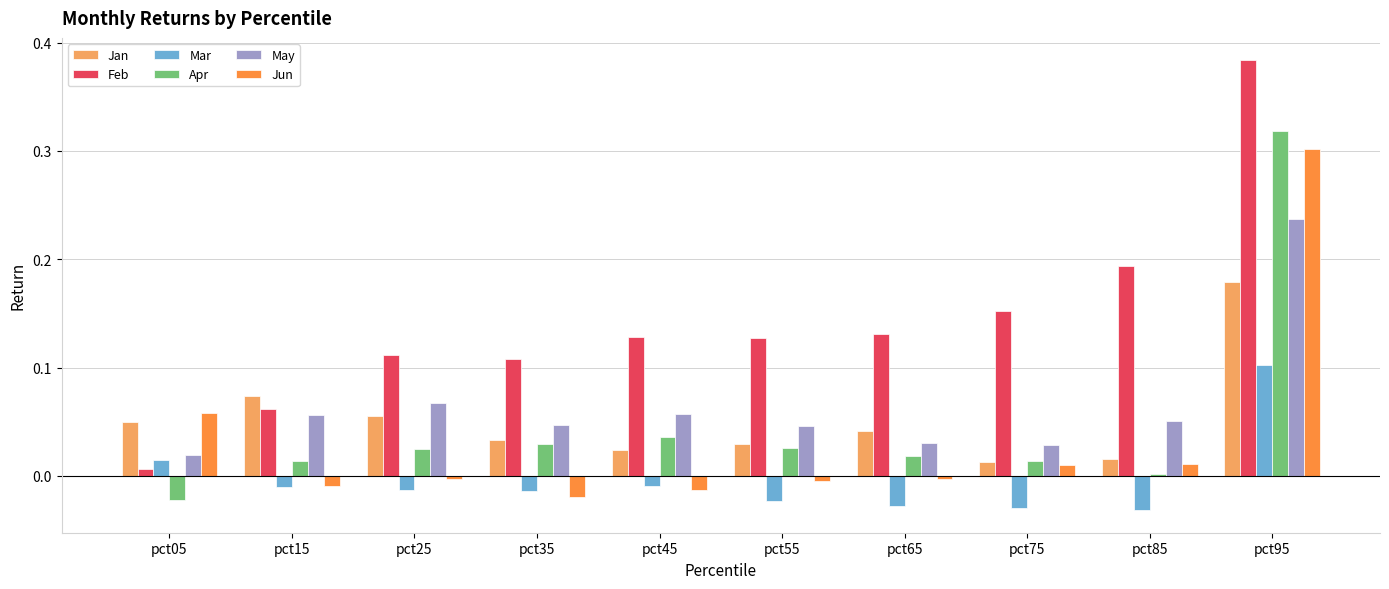

How many values in the Jun series are below 0?

6